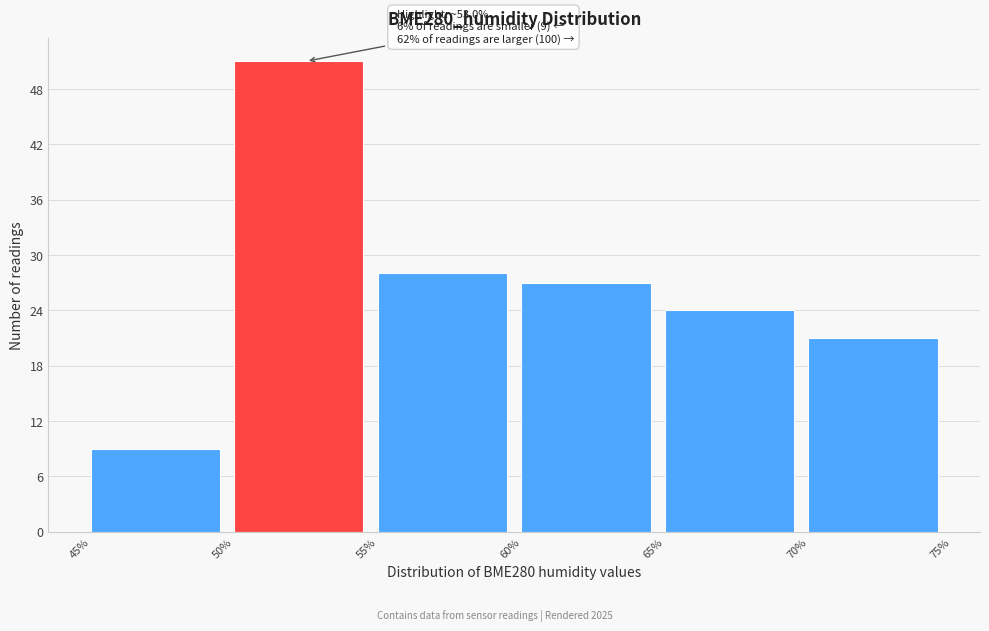

Over which range of the x-axis is the bar tallest?

50% to 55%